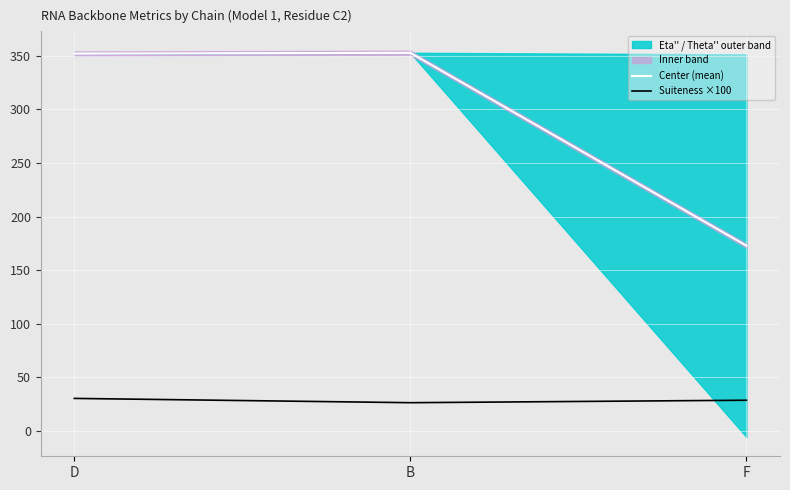

Rank the categories by Center (mean) value from lowest to highest.

F, D, B